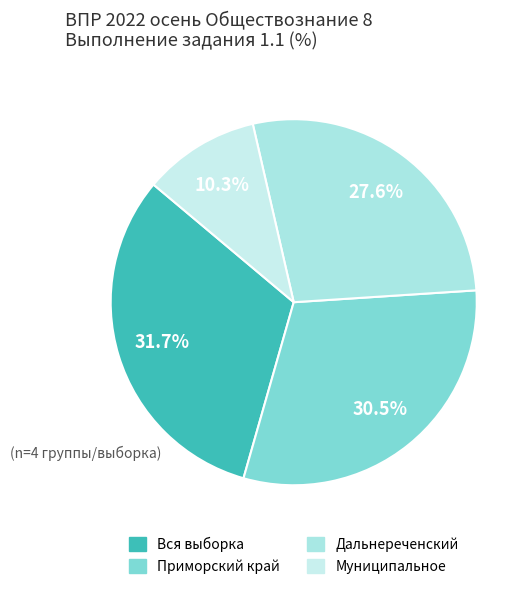

Which slice is the smallest?

Муниципальное